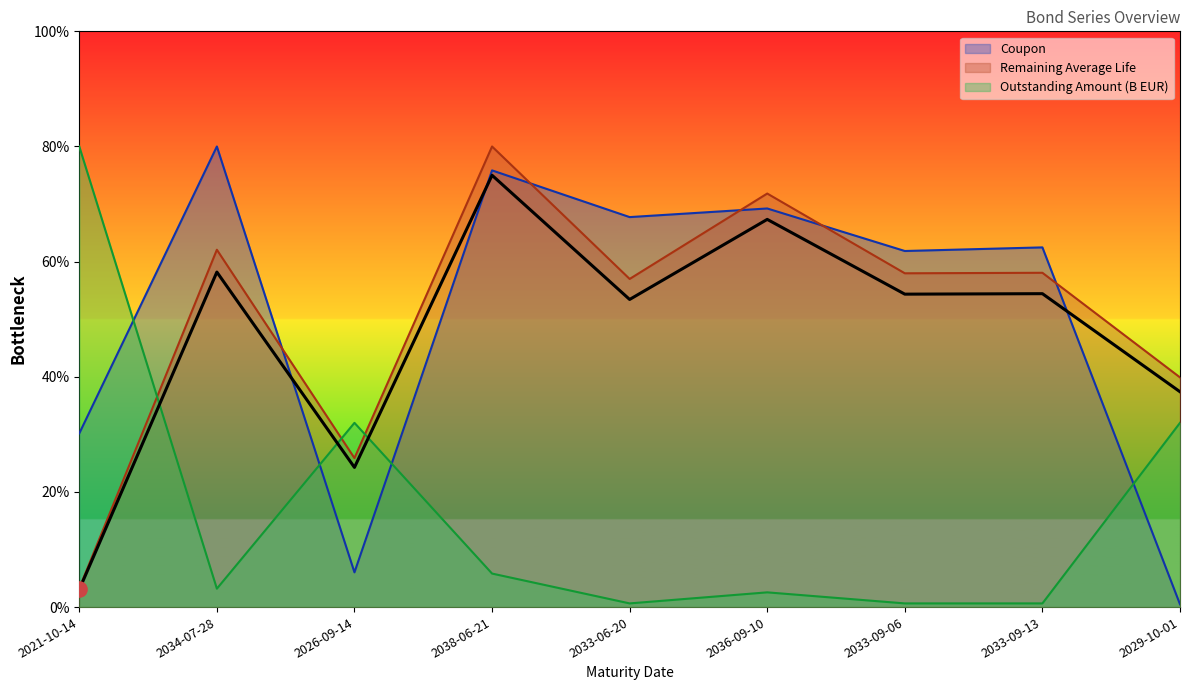

What is the lowest value of the Coupon series?

0.5